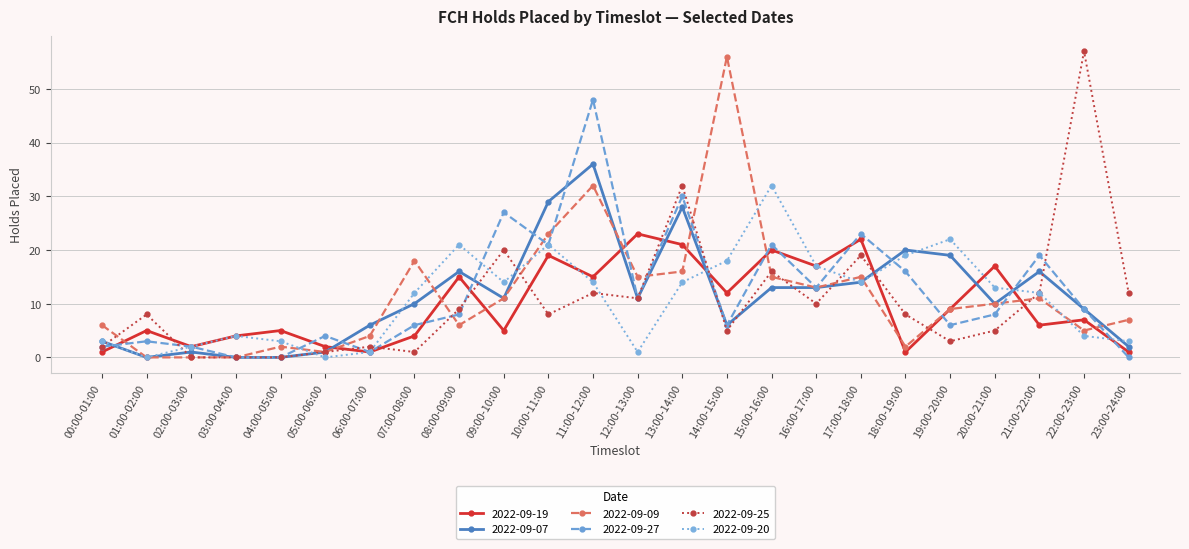

Is it true that 2022-09-20 equals 3 at 23:00-24:00?

True